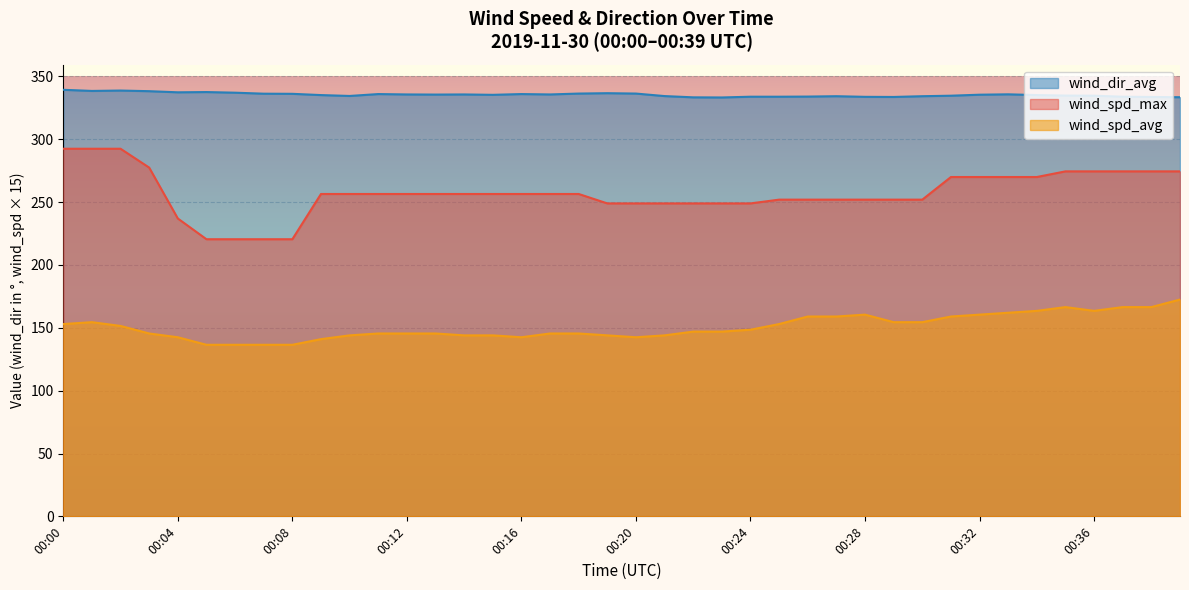

The wind_spd_max series shows 220.5 at 00:05. True or false?

True